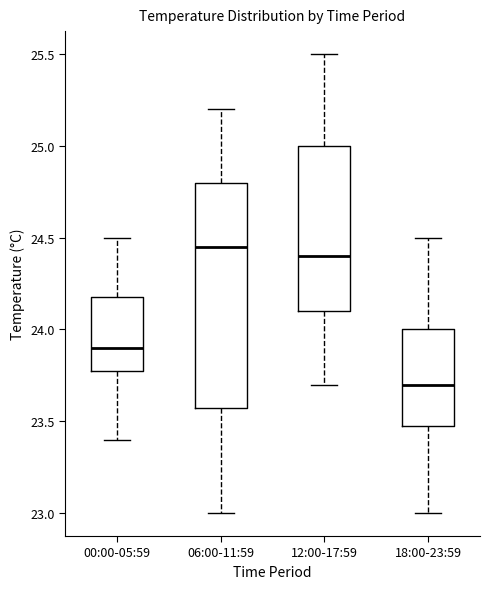

Reading left to right, transcribe this box plot: for each box, give where its median line is, the range the box spans, and where its two whiskers end, as read against the y-axis. The values are not printed on the chart, so give them approximately, as read against the axis.

00:00-05:59: median 23.90, box 23.80 to 24.20, whiskers 23.40 to 24.50
06:00-11:59: median 24.45, box 23.60 to 24.80, whiskers 23.00 to 25.20
12:00-17:59: median 24.40, box 24.10 to 25.00, whiskers 23.70 to 25.50
18:00-23:59: median 23.70, box 23.50 to 24.00, whiskers 23.00 to 24.50